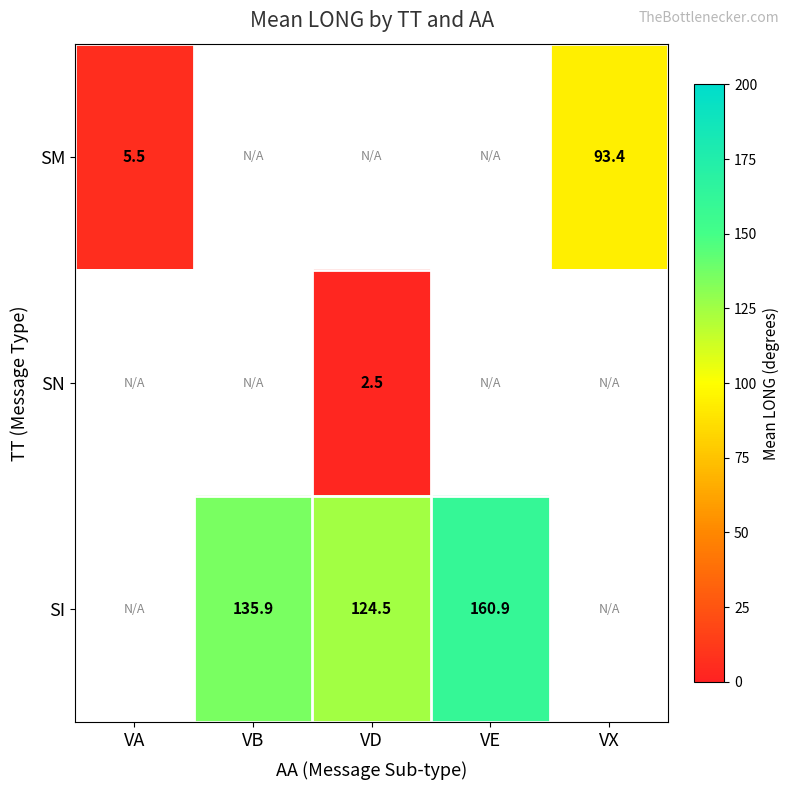

What is the difference between the SI values at VD and VE?

36.4